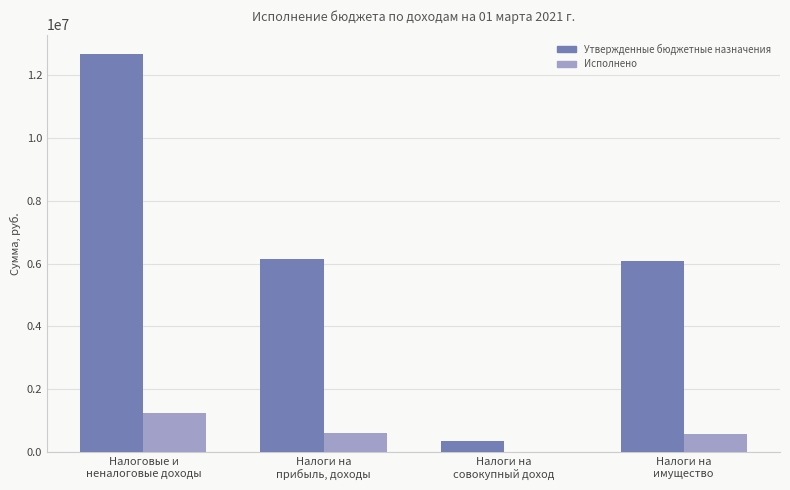

True or false: Утвержденные бюджетные назначения has a value of 12655100.0 at Налоговые и
неналоговые доходы.

True